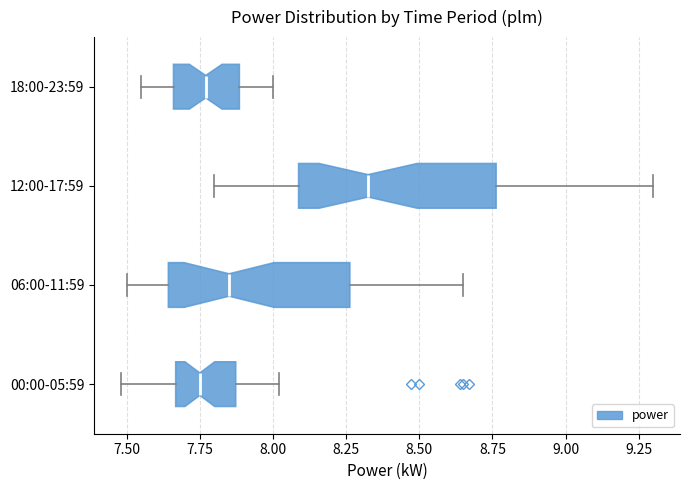

Where does the median line of the box for 12:00-17:59 sit on the x-axis? The values are not printed on the chart, so give them approximately, as read against the axis.

8.35